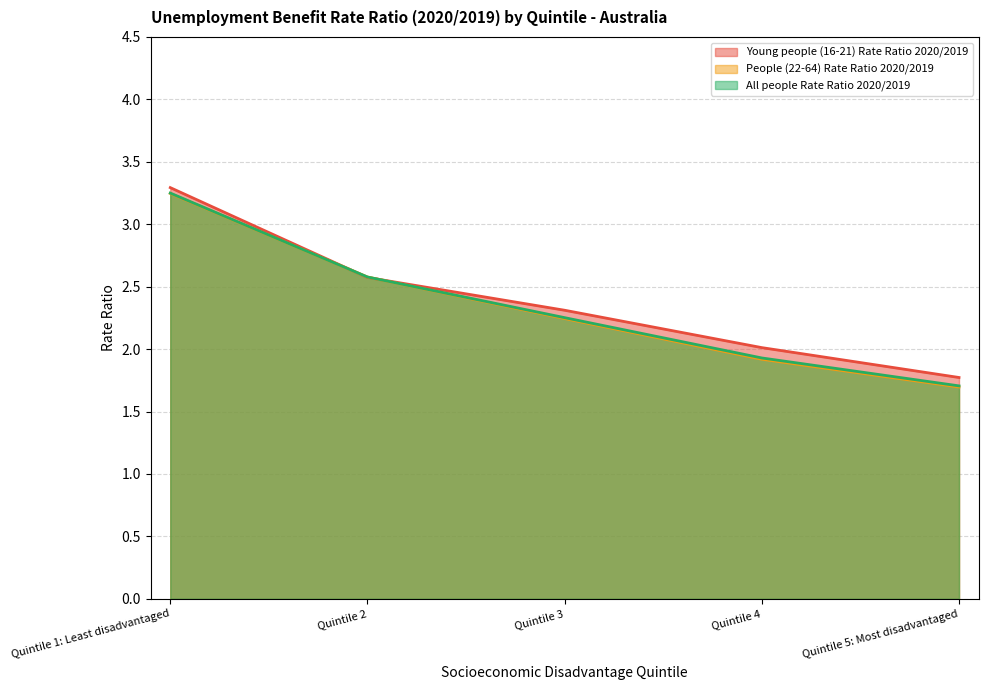

Rank the categories by Young people (16-21) Rate Ratio 2020/2019 value from lowest to highest.

Quintile 5: Most disadvantaged, Quintile 4, Quintile 3, Quintile 2, Quintile 1: Least disadvantaged